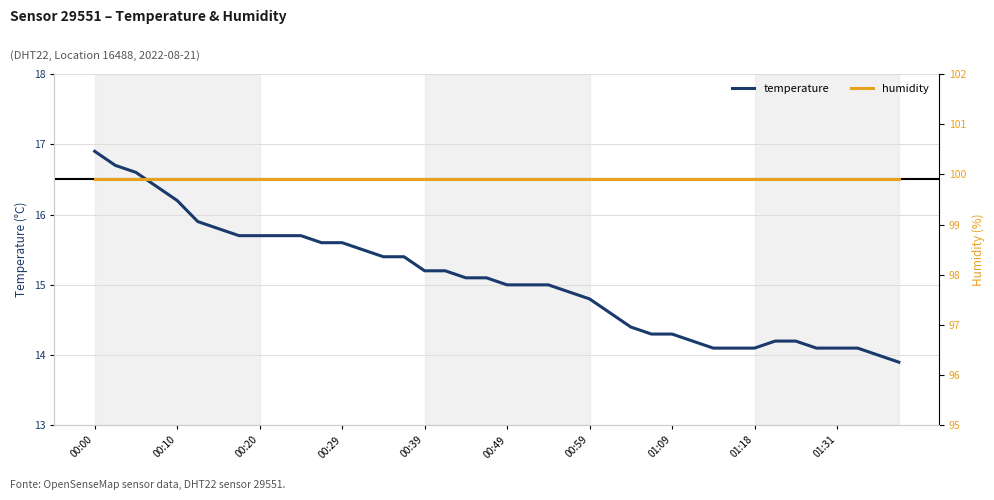

True or false: temperature and humidity intersect in this chart.

False